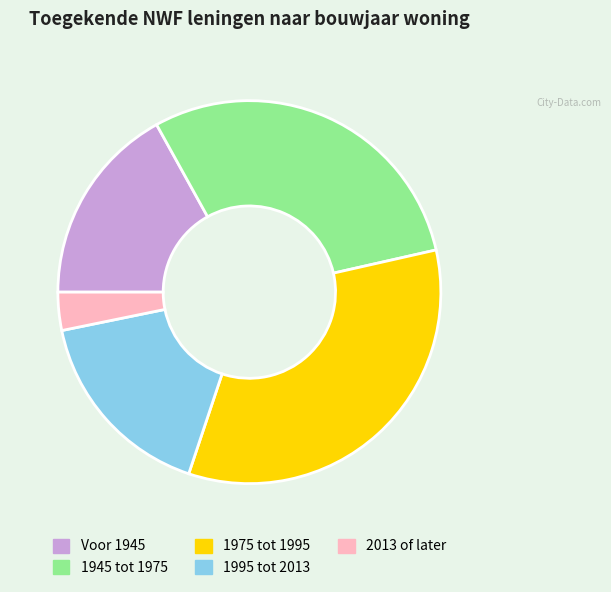

Which has a higher value, Voor 1945 or 1975 tot 1995?

1975 tot 1995